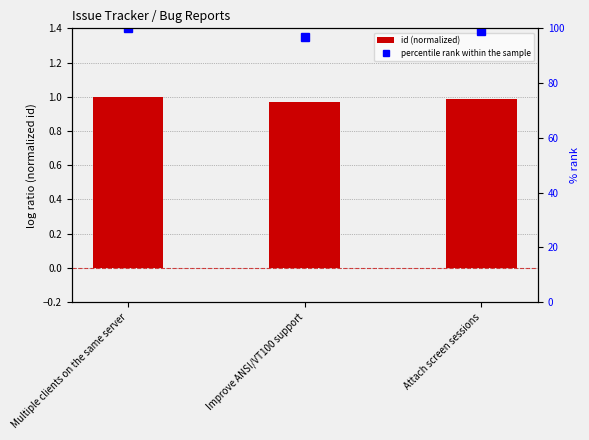

What is the sum of all id (normalized) values?

3.0